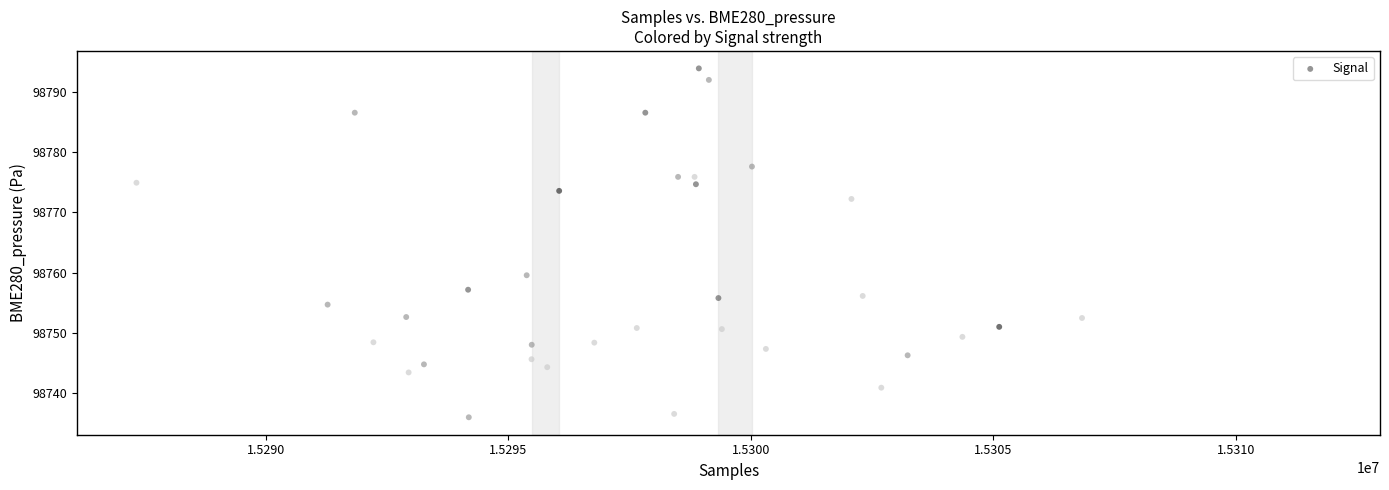

What Y value in the scatter plot is closest to 98764?

98765.2